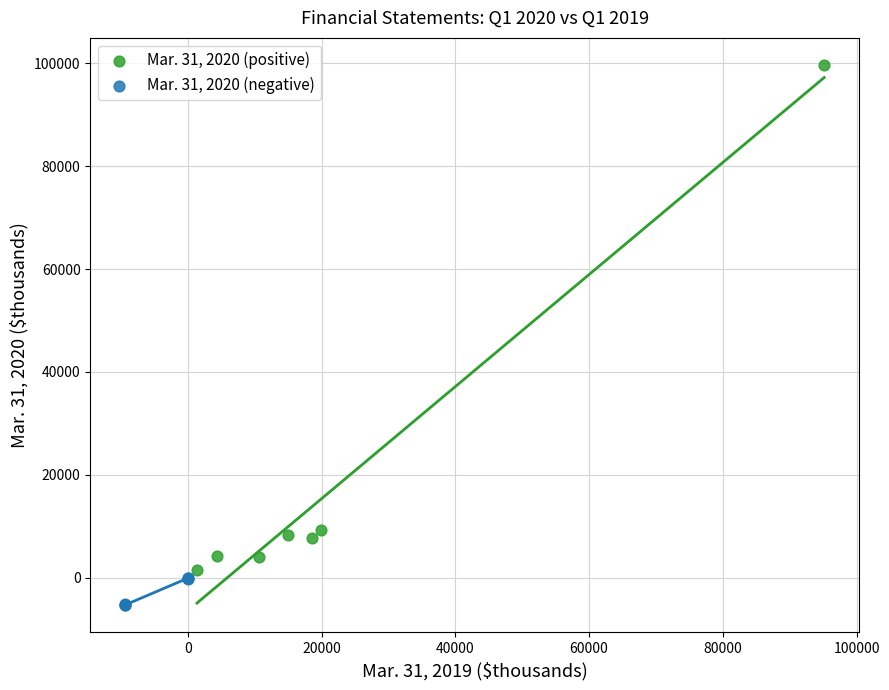

Which series reaches the minimum Y coordinate?

Mar. 31, 2020 (negative)